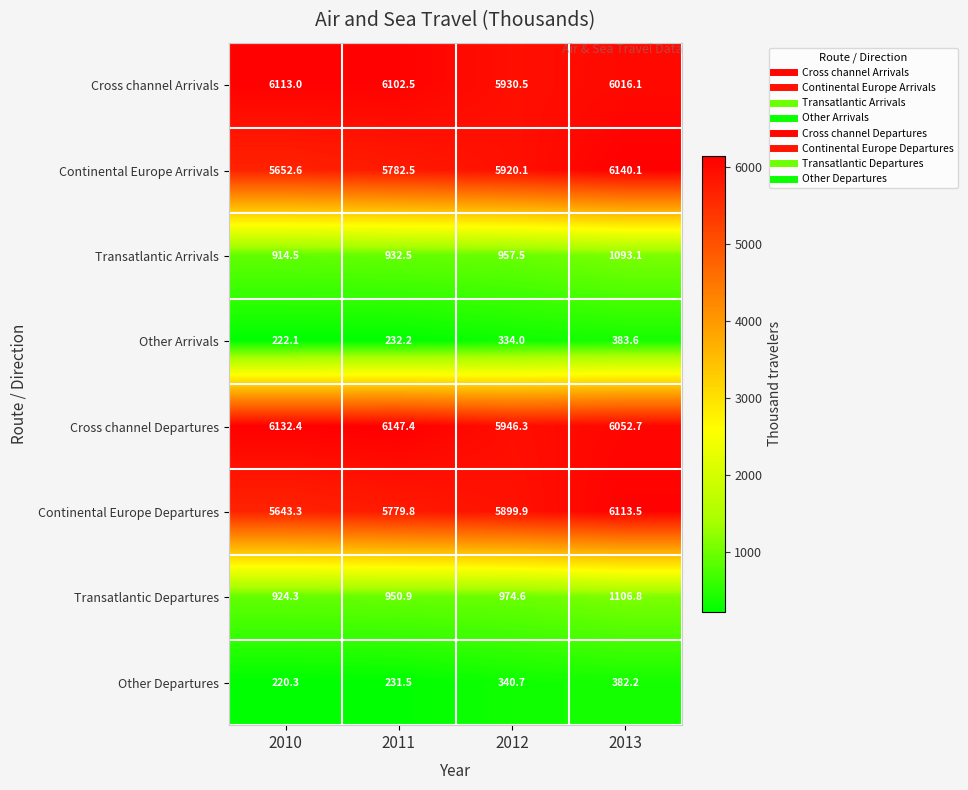

How many distinct data groups are displayed?

8